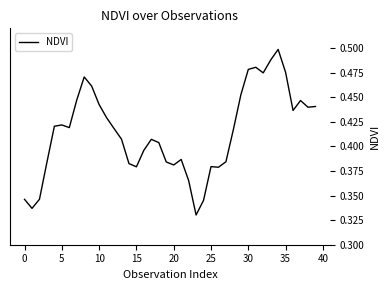

Is this an area chart (filled region under the line)?

No